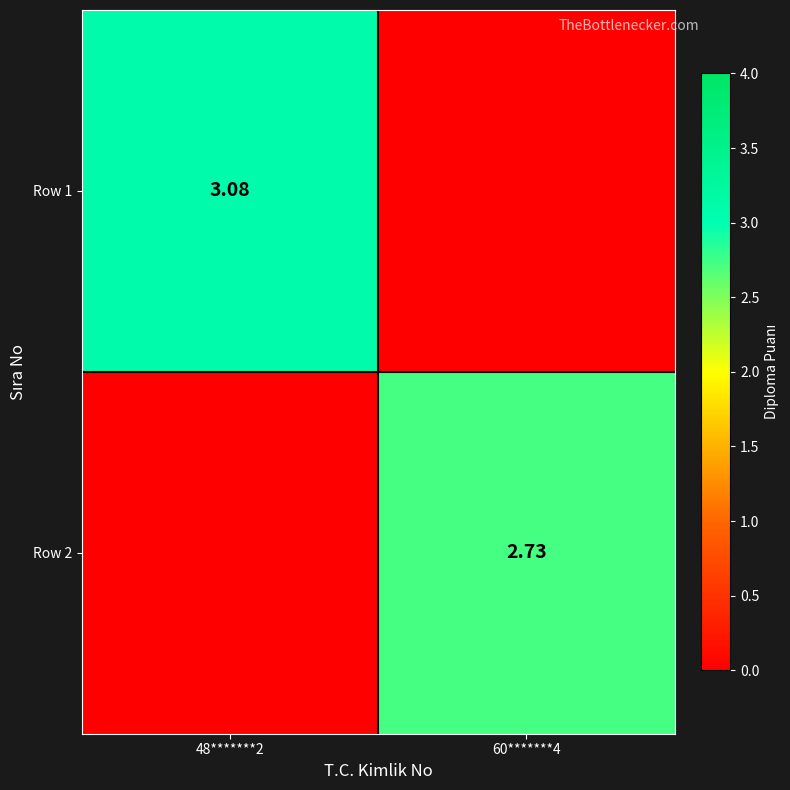

True or false: Row 1 has a value of 0.0 at 60*******4.

True